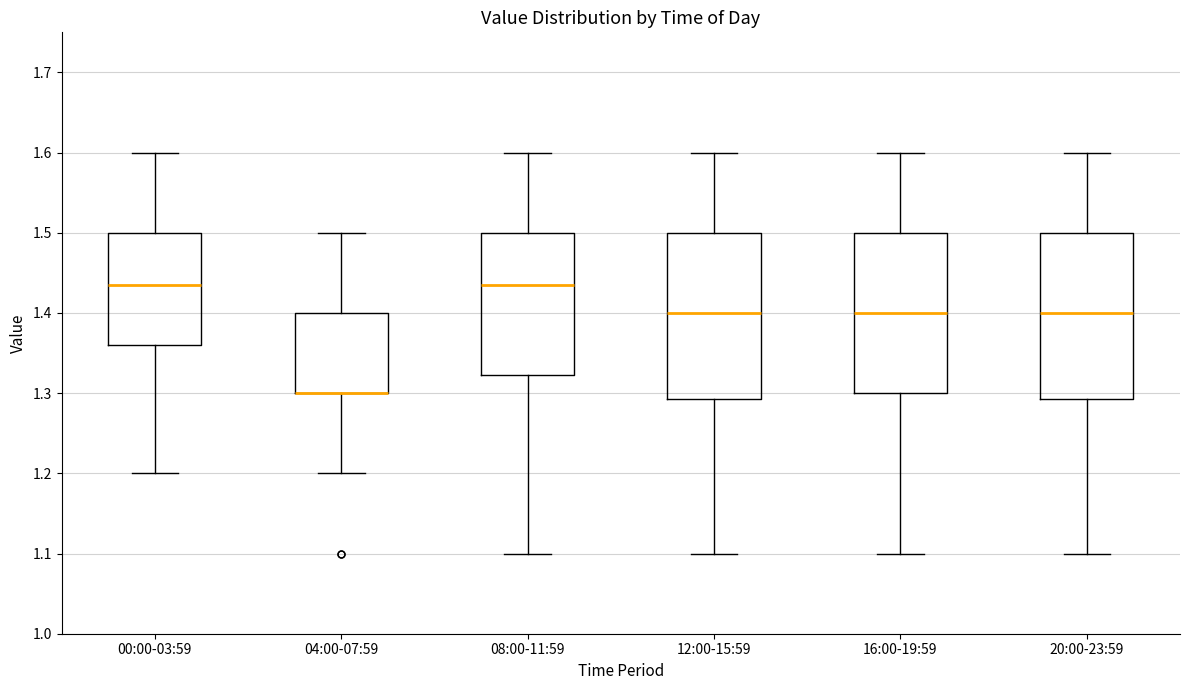

Where is the upper edge of the box for 20:00-23:59 on the y-axis? The values are not printed on the chart, so give them approximately, as read against the axis.

1.50